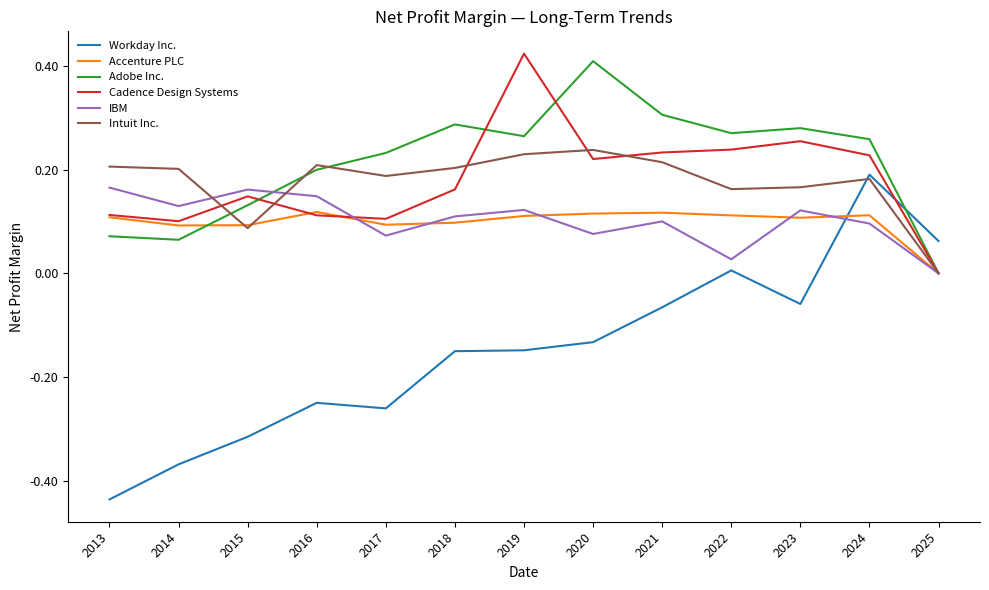

Is the value of Workday Inc. at 2022 greater than the value of Intuit Inc. at 2021?

No